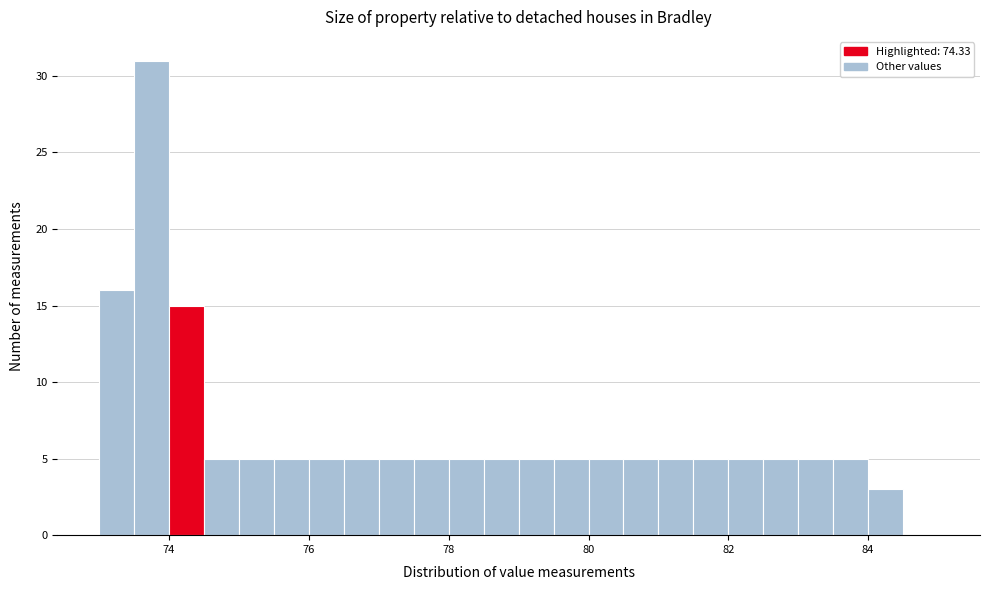

Around what value on the x-axis is the tallest bar? Give the approximate position of its centre, as read against the axis.

73.8